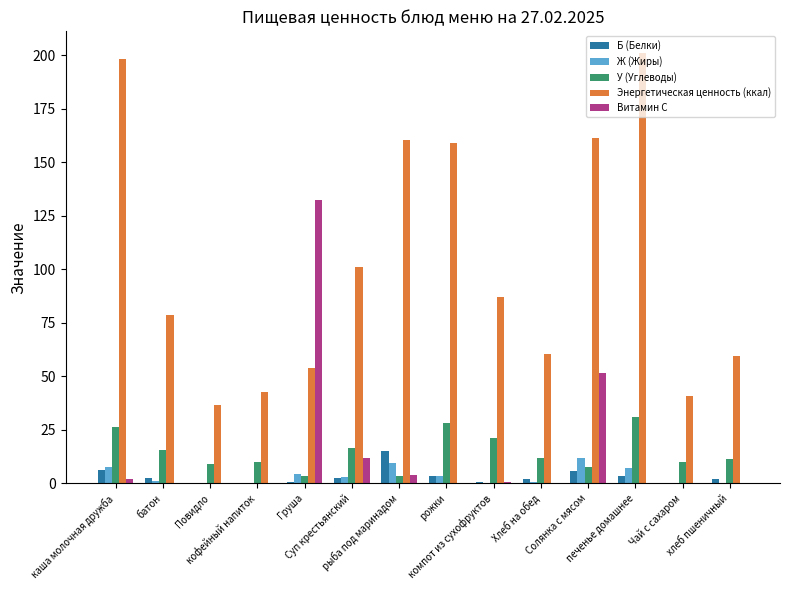

What is the total value across all series at каша молочная дружба?

240.0